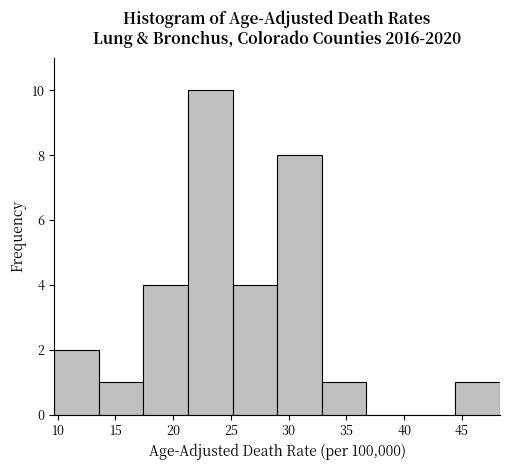

Reading left to right, list every bar in this chart as the range it spans on the x-axis followed by its height. Neither the bar edges nor the heights are printed on the chart, so give them approximately, as read against the axes.

9.5 to 13.5: 2
13.5 to 17.5: 1
17.5 to 21.5: 4
21.5 to 25.0: 10
25.0 to 29.0: 4
29.0 to 33.0: 8
33.0 to 36.5: 1
36.5 to 40.5: 0
40.5 to 44.5: 0
44.5 to 48.5: 1